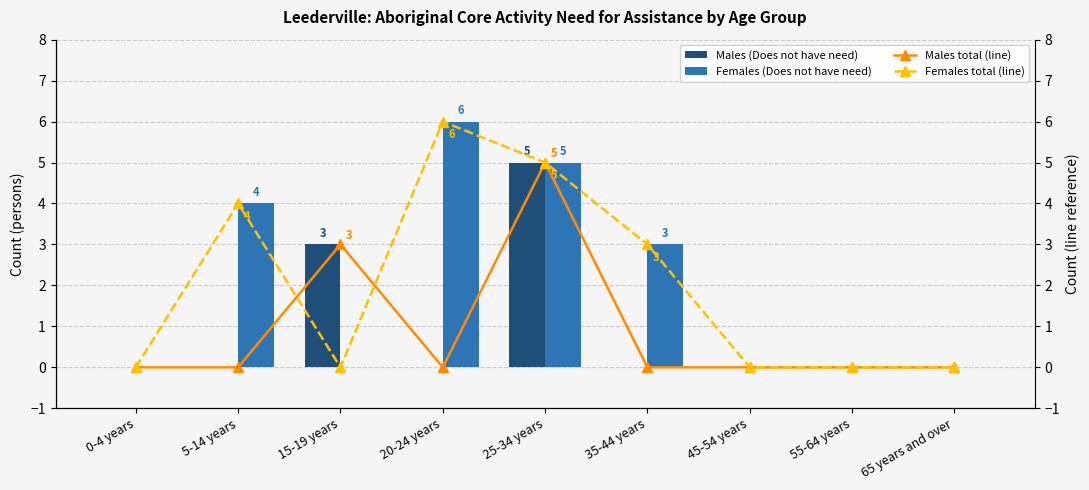

At which label does Females (Does not have need) reach its peak?

20-24 years